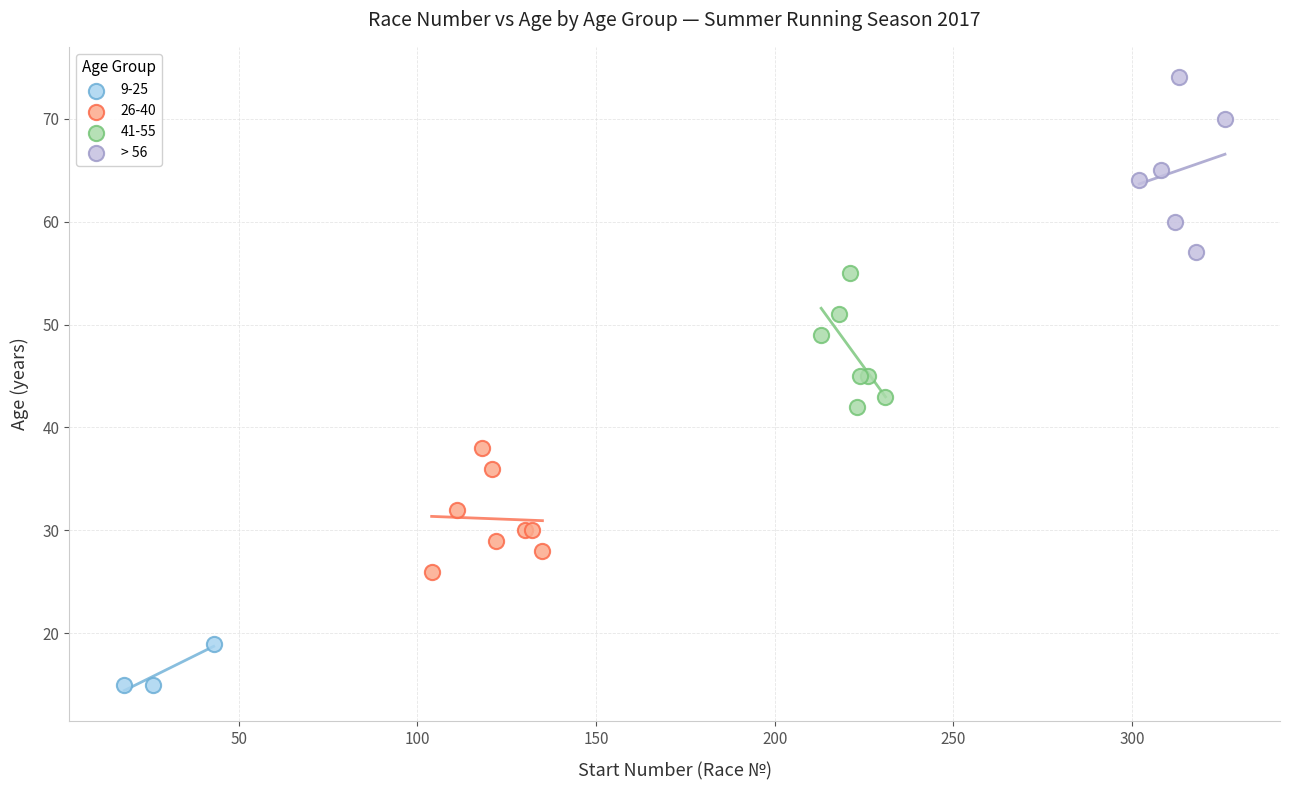

Which series contains the lowest Y value?

9-25